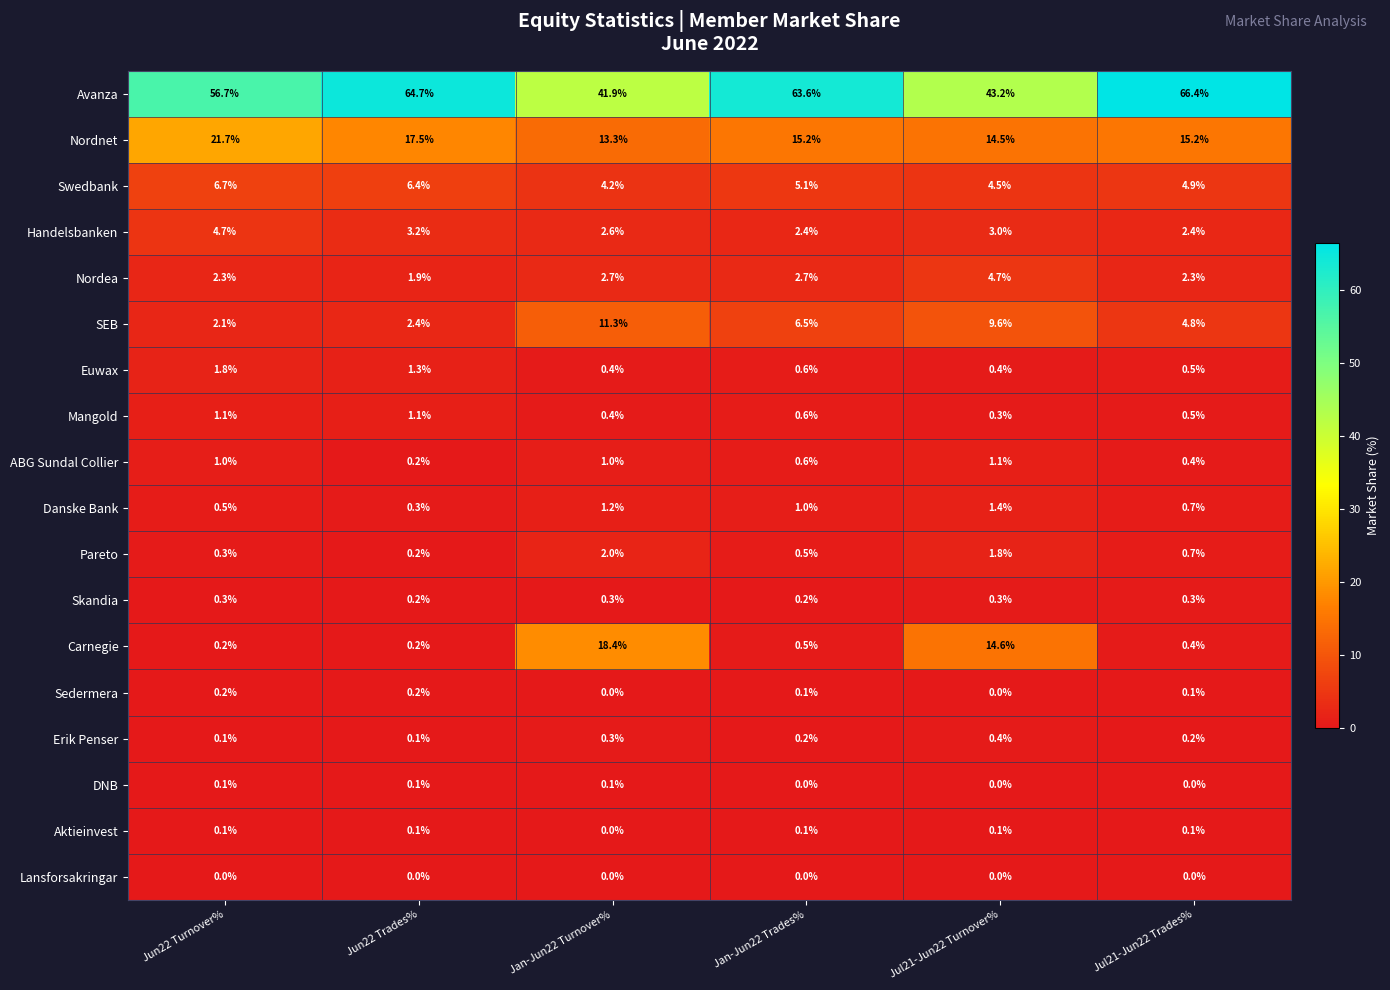

What is the maximum value shown in the chart?

66.4